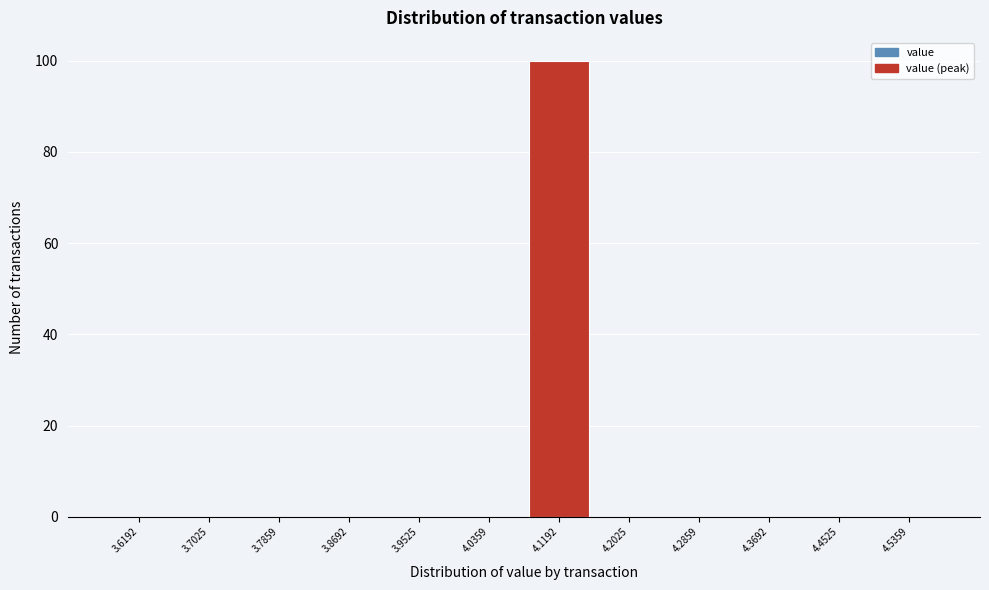

How tall is the bar that spans 4.08 to 4.16 on the x-axis? Neither the bar edges nor the heights are printed on the chart, so give them approximately, as read against the axes.

100